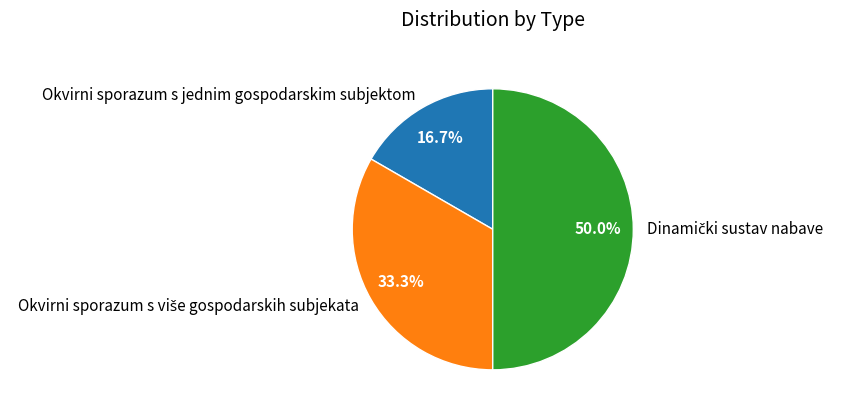

Which category has the smallest portion of the pie?

Okvirni sporazum s jednim gospodarskim subjektom